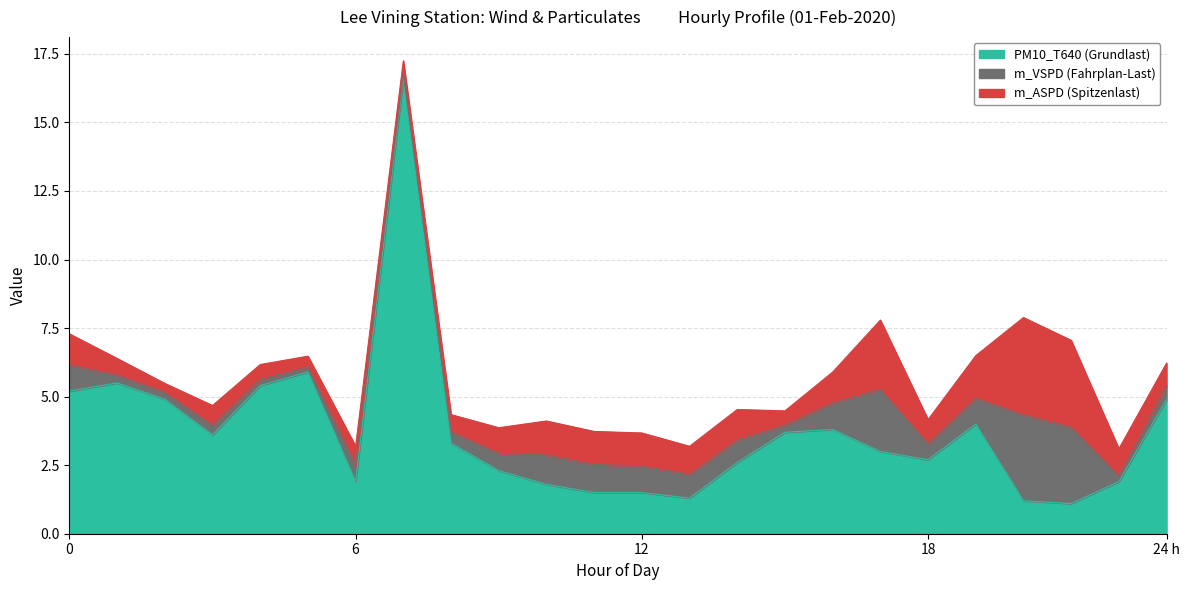

What is the difference between the highest and lowest values at 7?

16.4